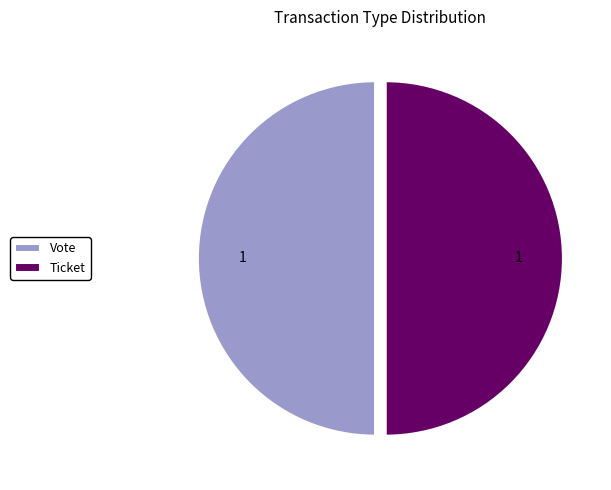

Do Ticket and Vote together represent more than half of the pie?

Yes